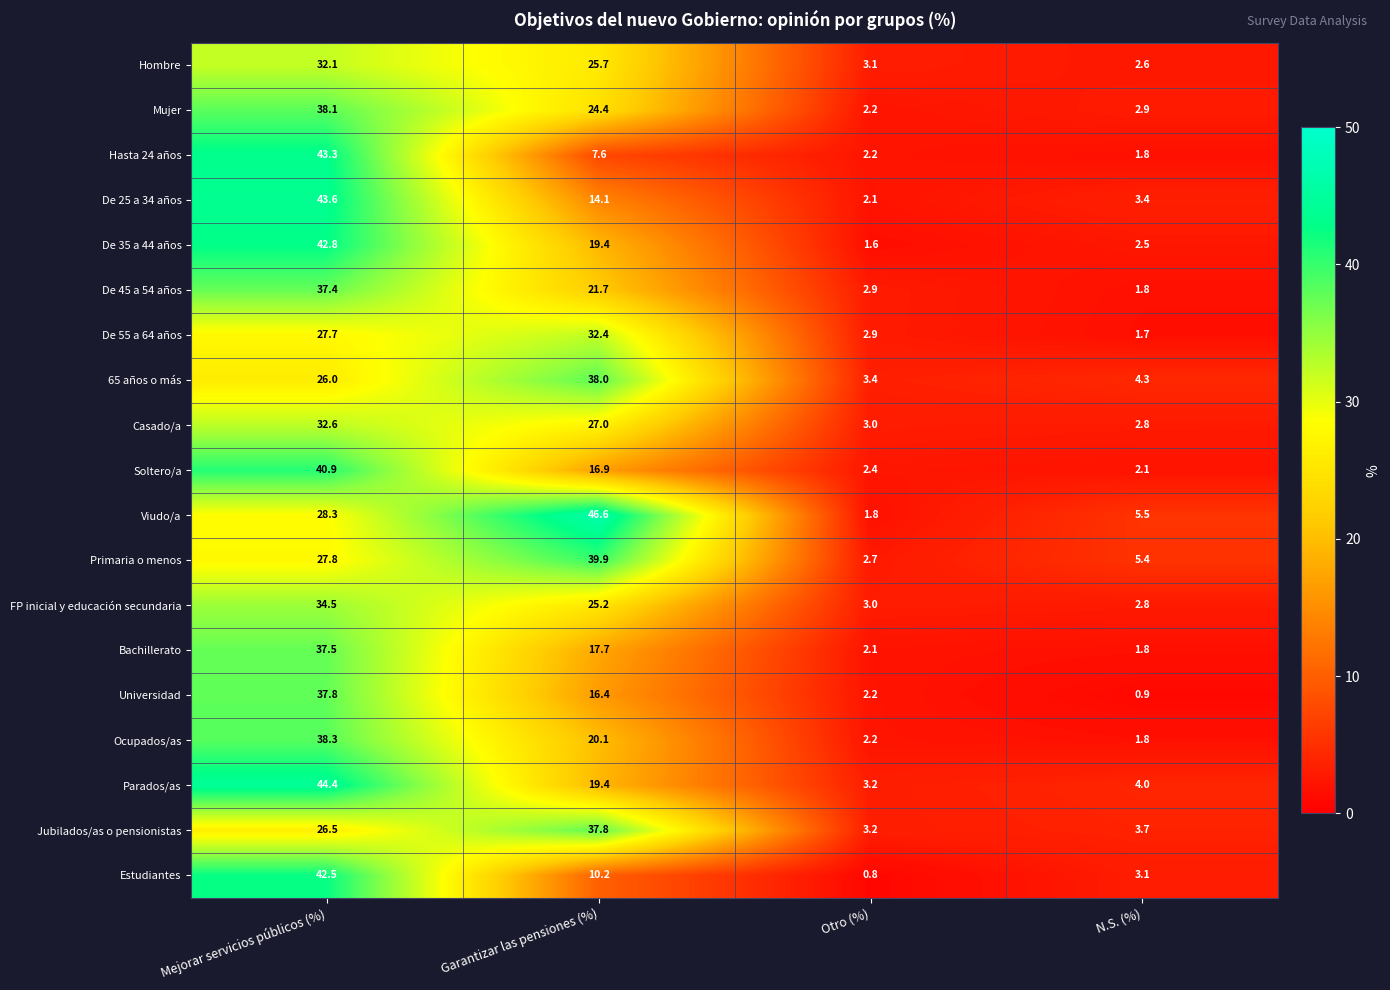

What is the maximum value shown in the chart?

46.6